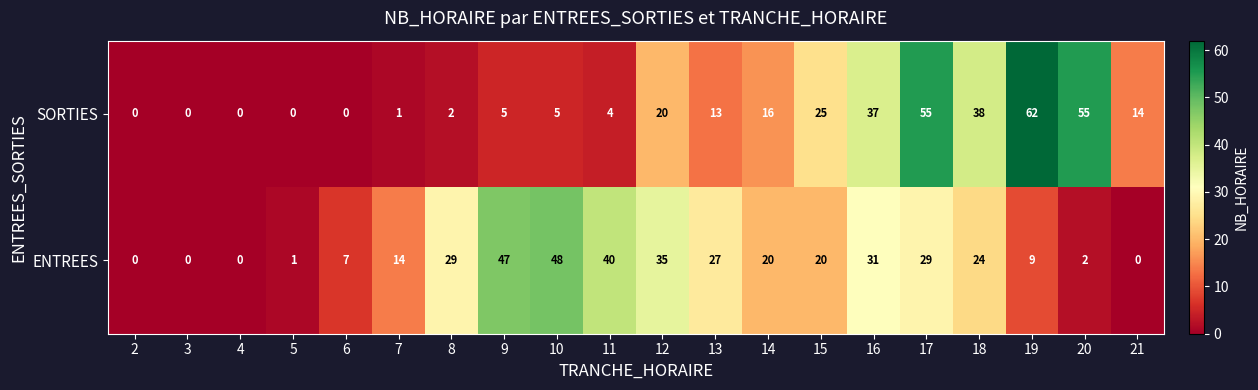

What is the difference between the second highest and minimum values in the ENTREES series?

47